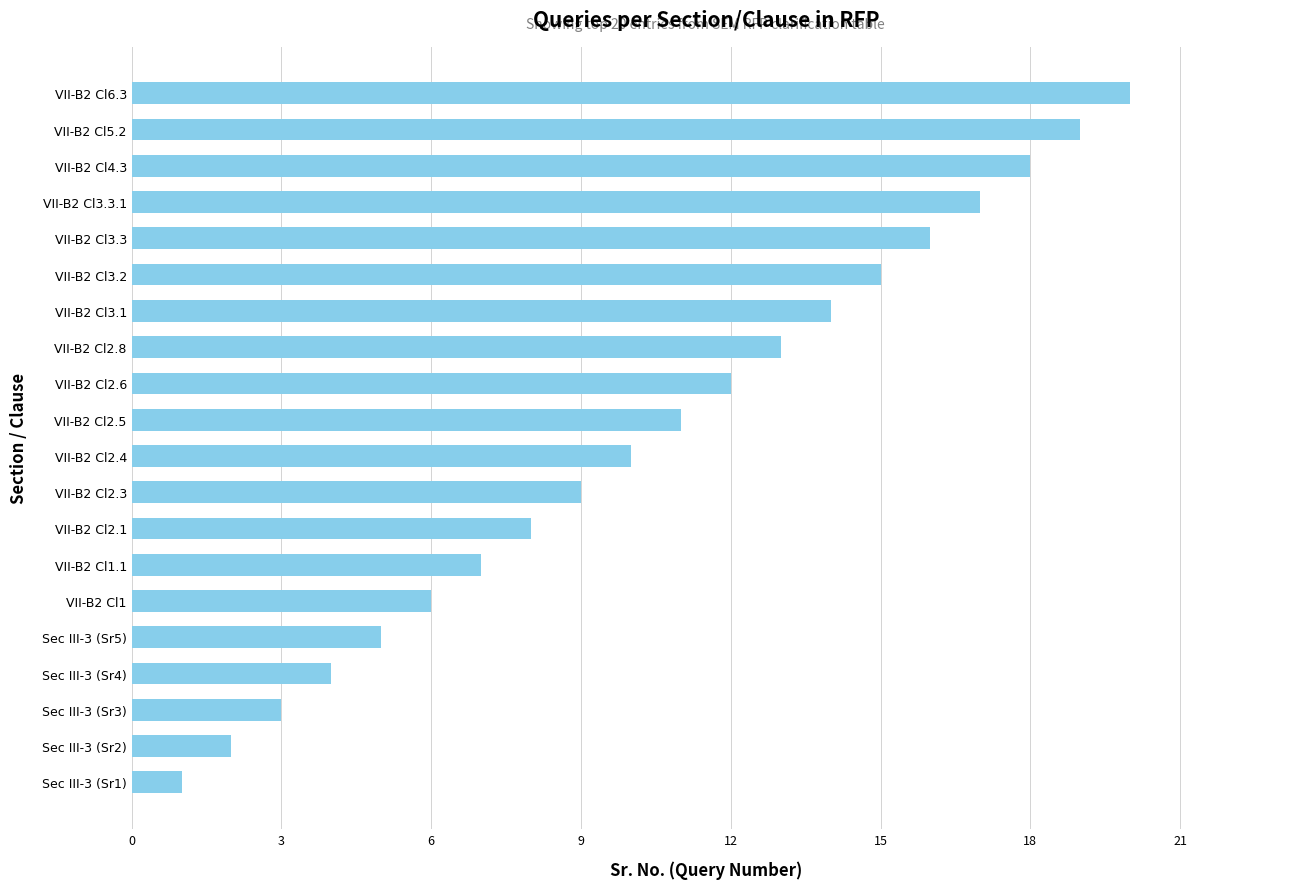

What is the smallest value displayed?

1